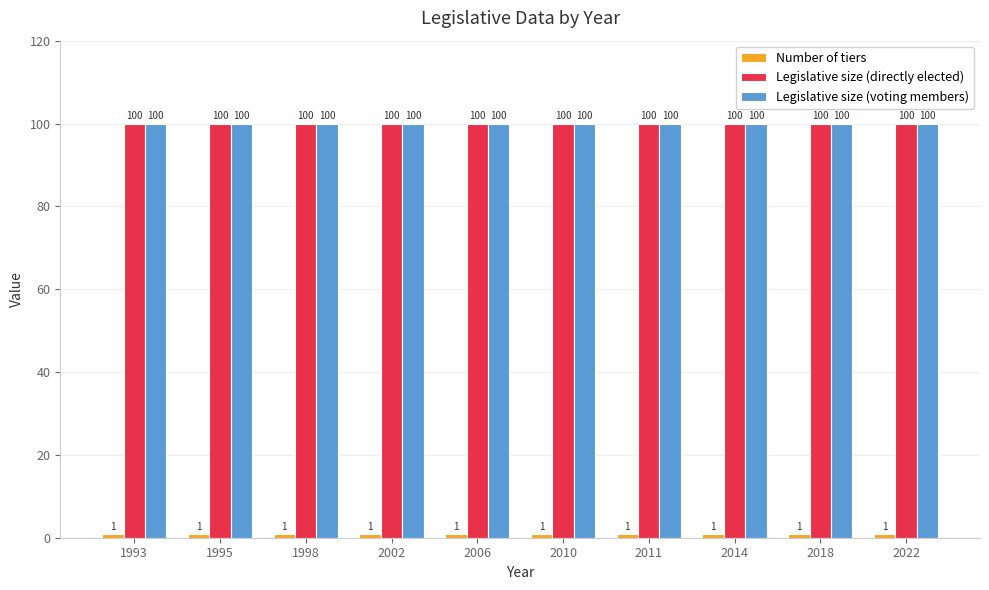

Are the bars horizontal?

No